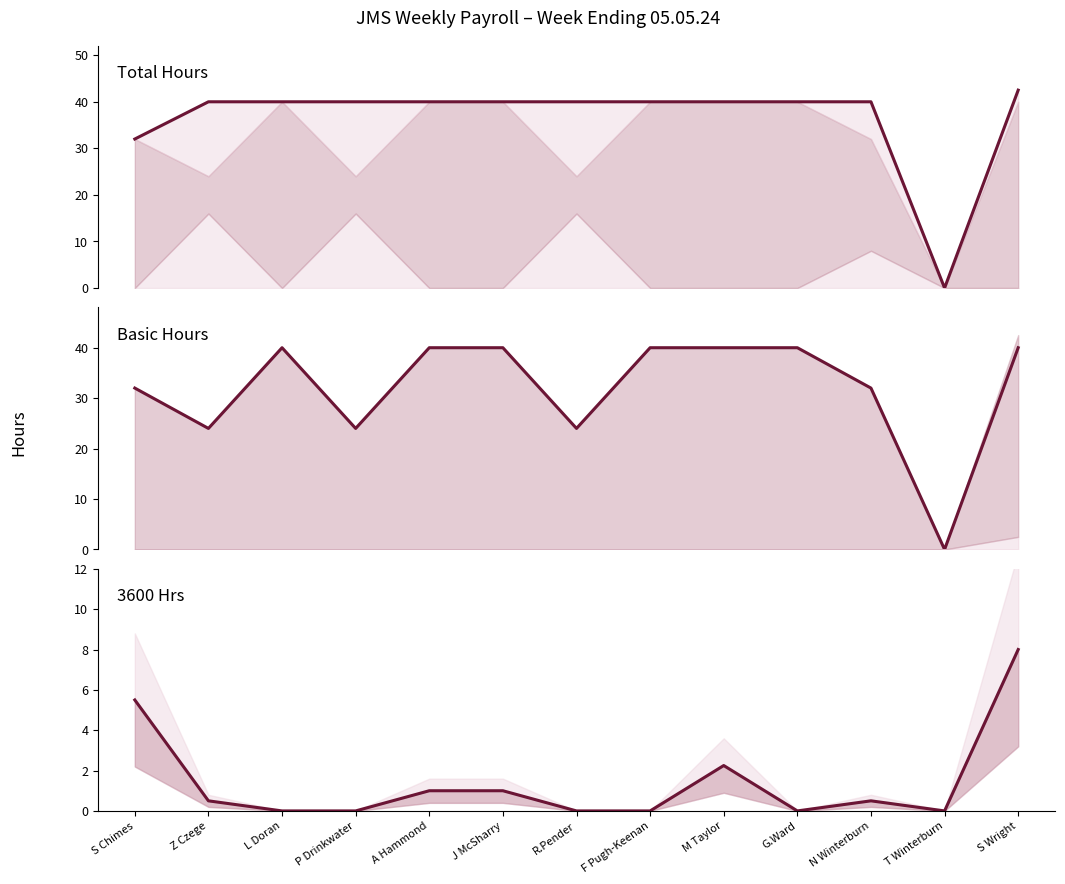

What is the average value of the Total Hours series?

36.5